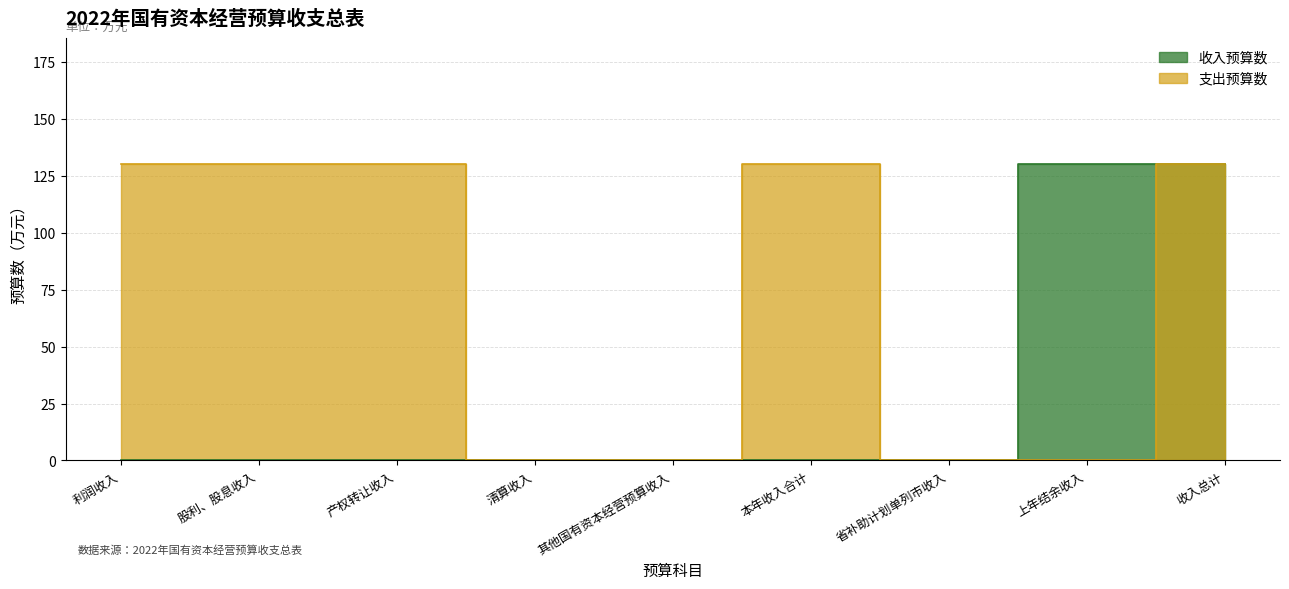

Is it true that 支出预算数 equals 40 at 其他国有资本经营预算收入?

False